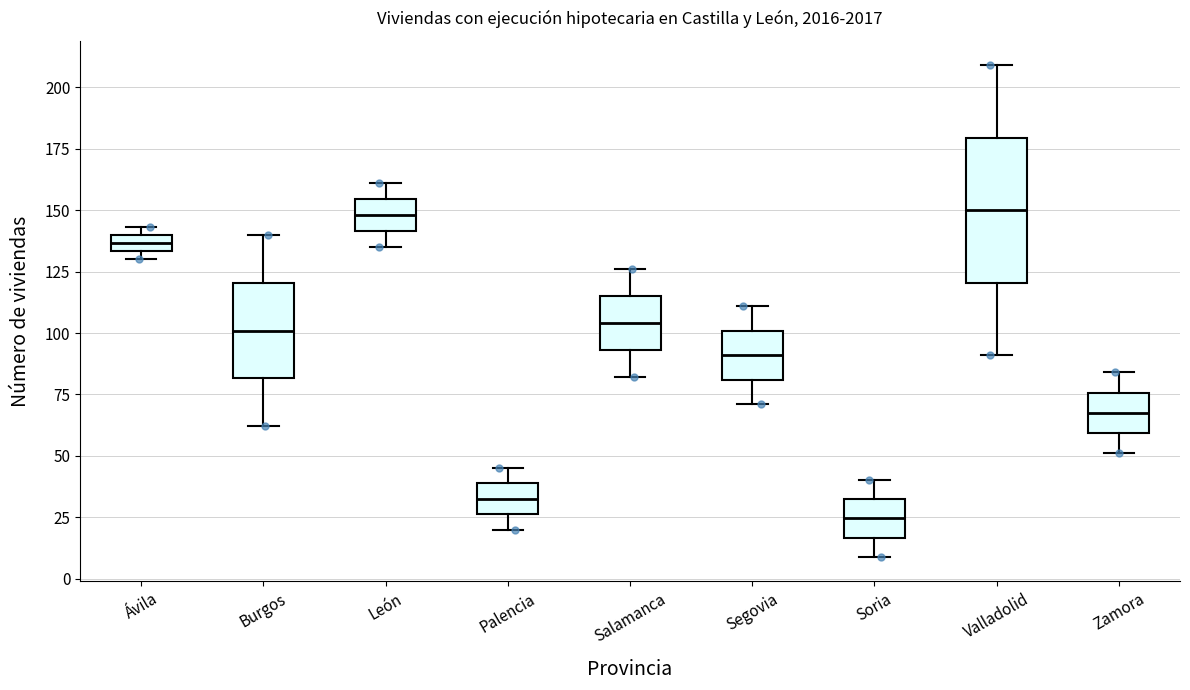

Which box's median line is the lowest?

Soria